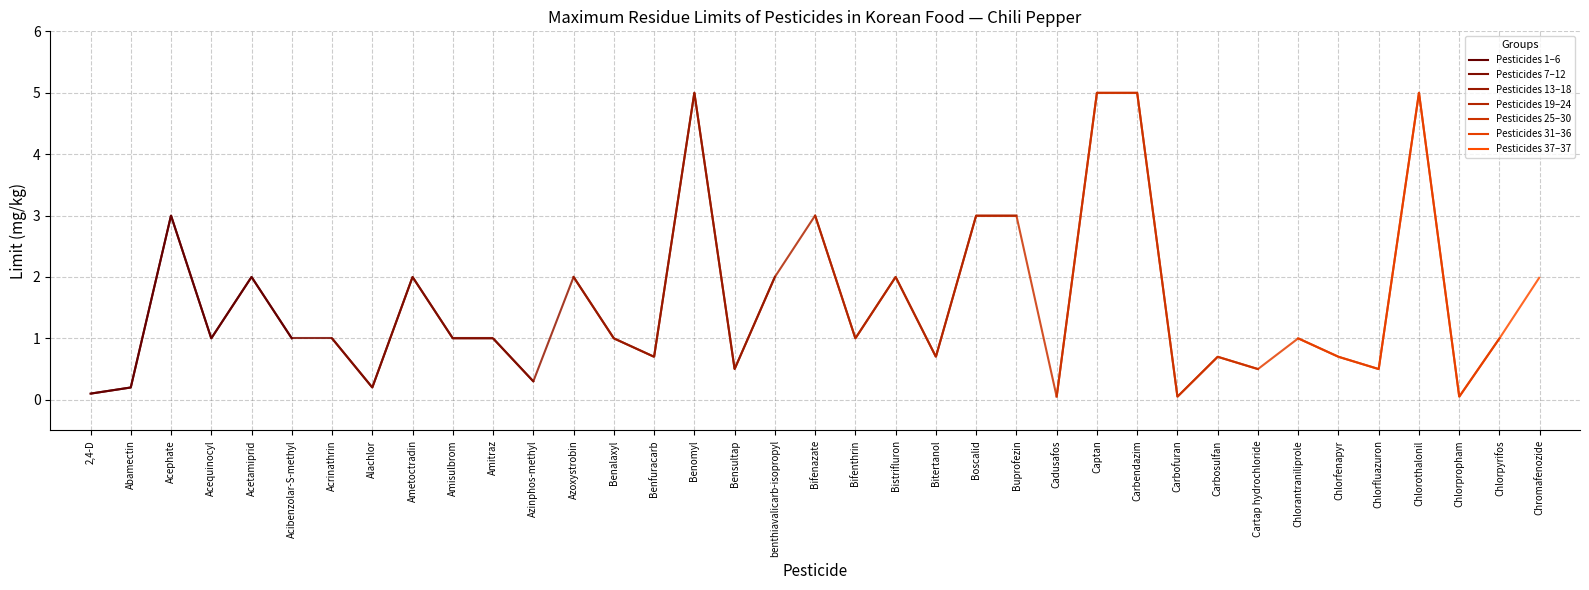

What is the maximum value for Pesticides 1–6?

3.0